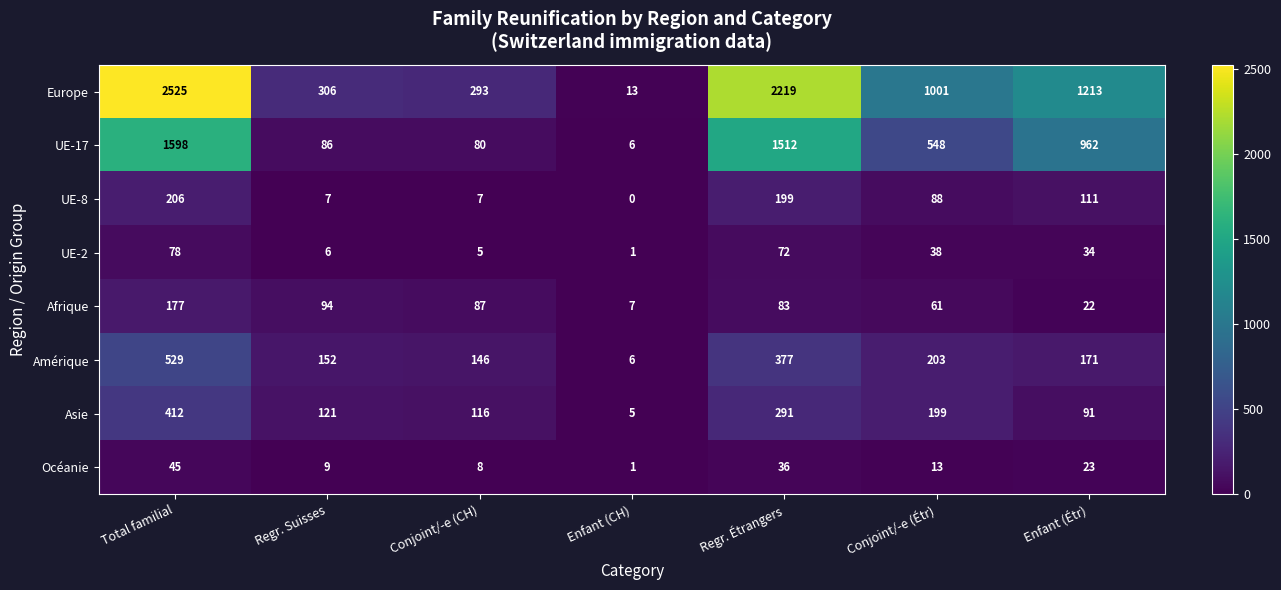

What value does the Afrique series have at Conjoint/-e (CH), to the nearest 50?

100